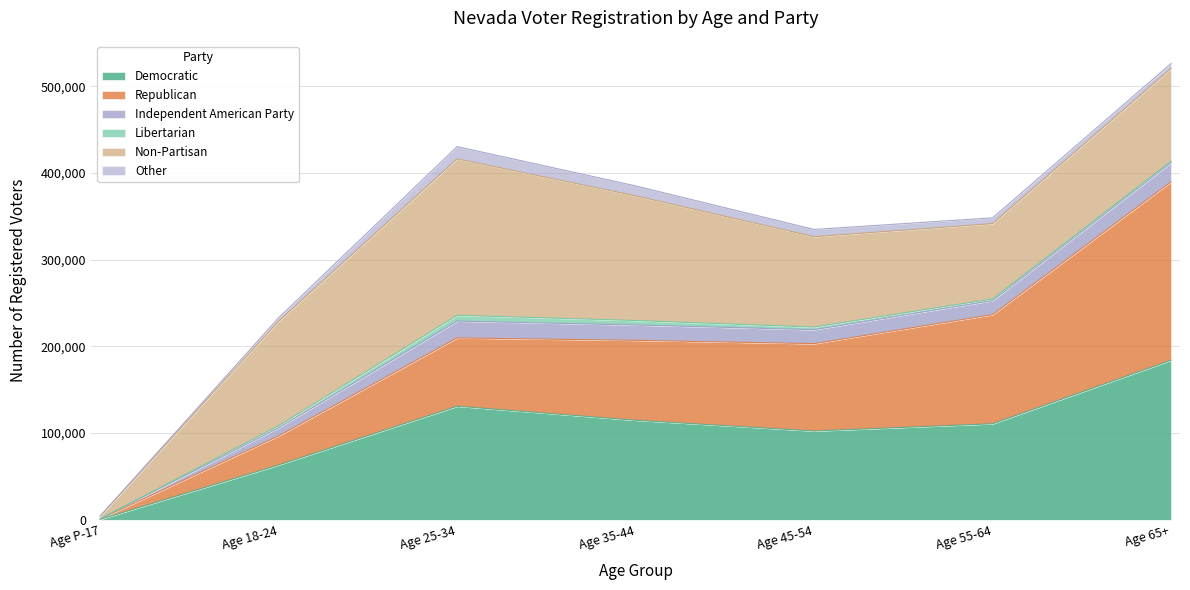

How many lines are shown in the chart?

6